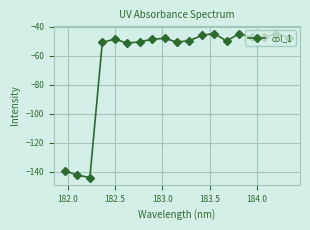

What is the value of the 1st point from the left?

-139.2